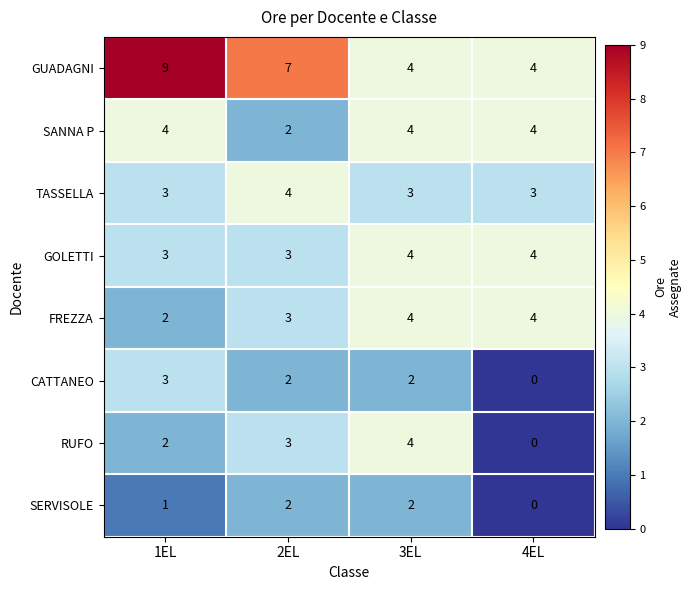

Count the number of data series in this chart.

8